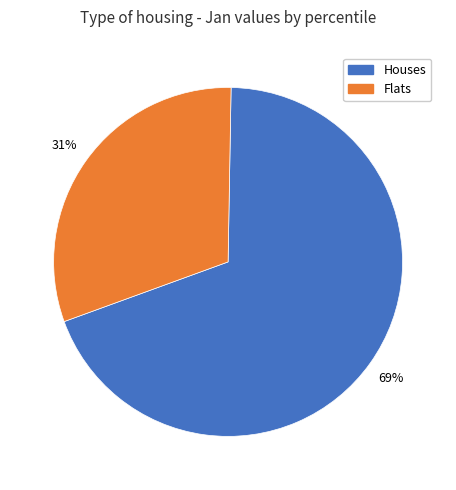

To the nearest percent, what is the difference between the largest and smallest slice percentages?

38%